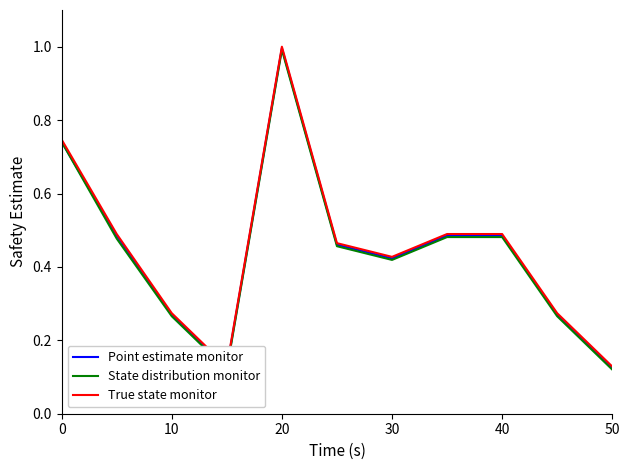

Which series has the widest spread of values?

Point estimate monitor